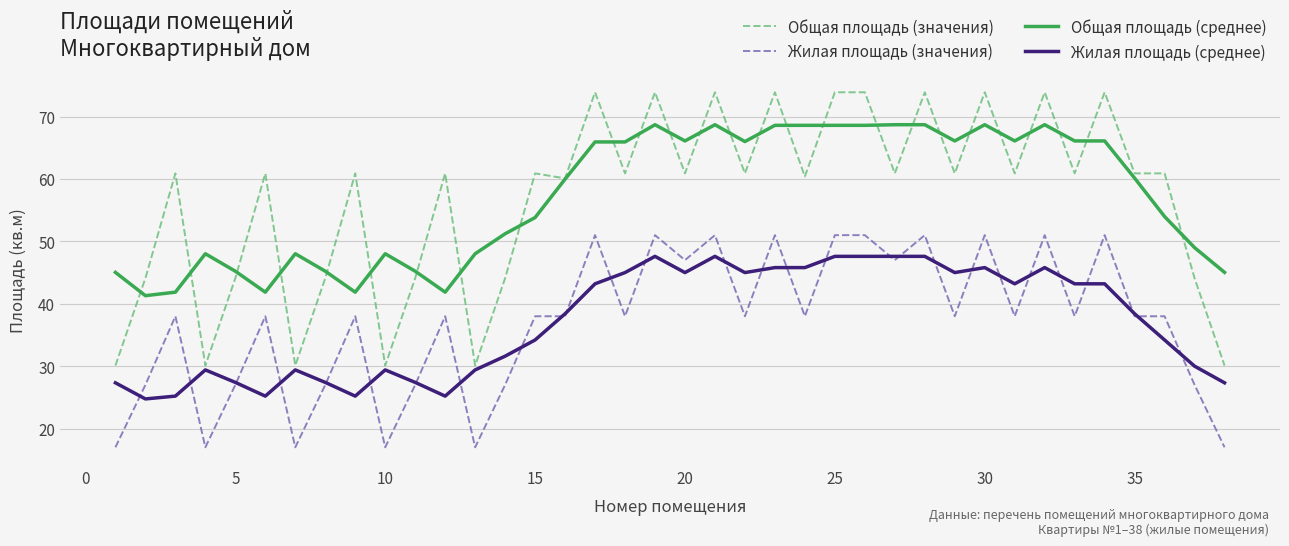

What is the minimum value for Жилая площадь (среднее)?

24.8